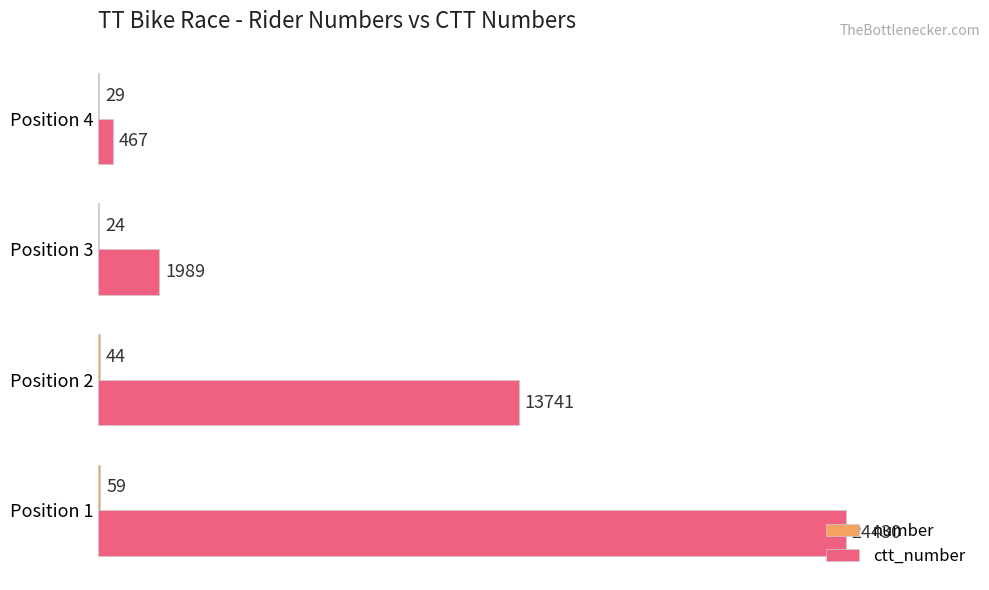

What is the total value across all series at Position 1?

24489